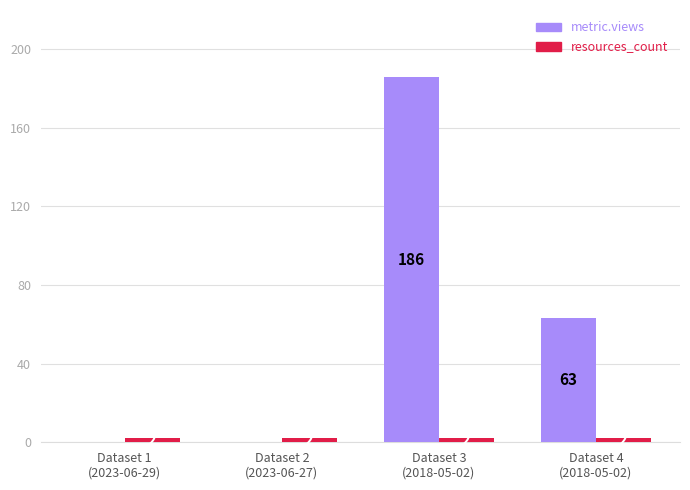

What is the average value of the metric.views series?

62